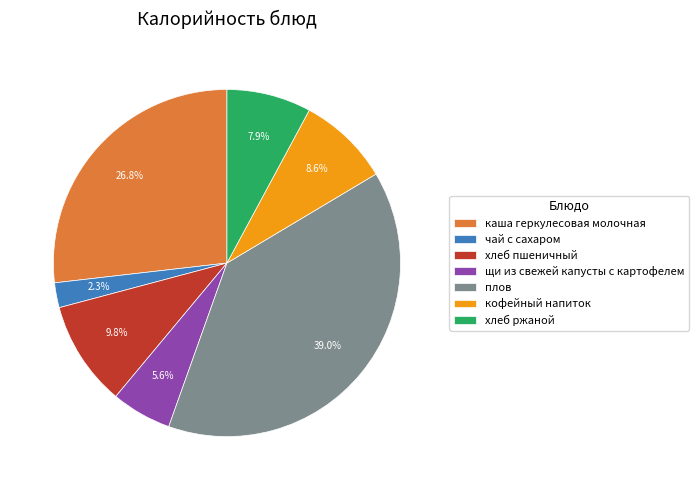

What percentage is the хлеб пшеничный slice, to the nearest percent?

10%